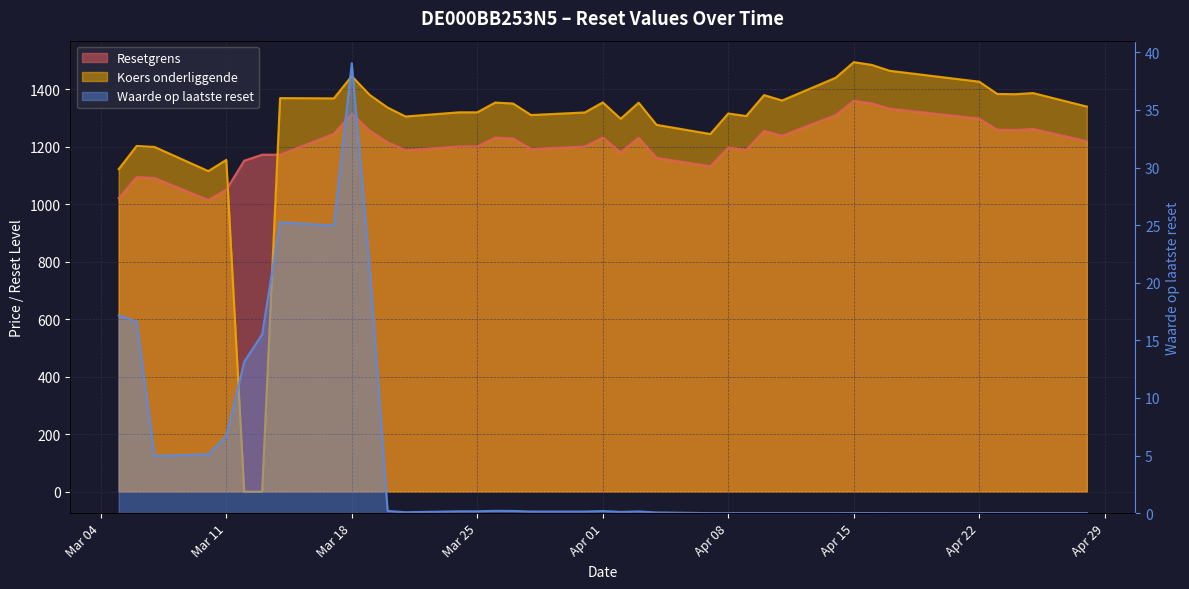

True or false: Waarde op laatste reset and Resetgrens cross at least once.

False